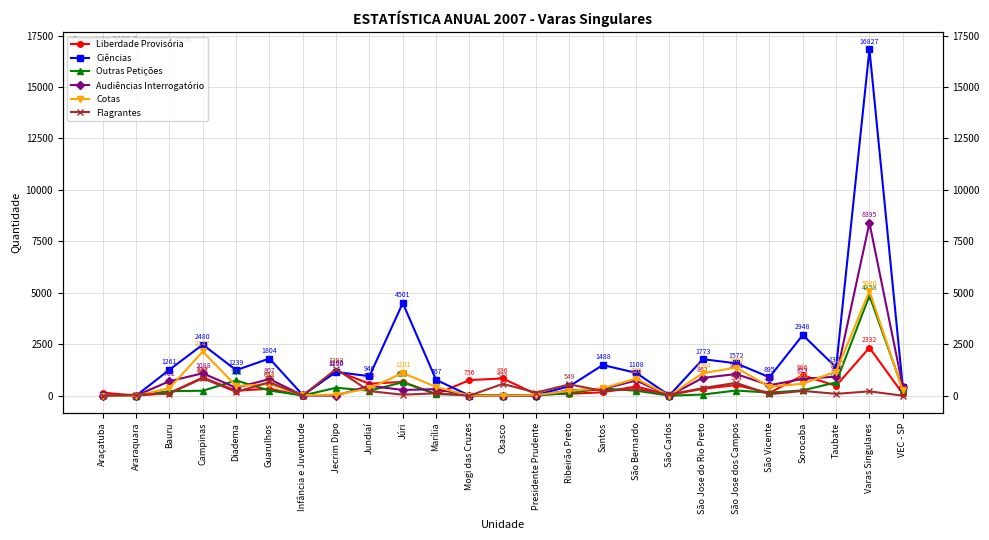

Reading left to right, transcribe all the data shown in this chart.

Liberdade Provisória: 146	1	127	883	240	337	2	1205	580	670	73	756	836	69	91	164	447	33	332	514	133	986	477	2332	95
Ciências: 11	0	1261	2480	1239	1804	29	1150	946	4501	767	6	0	32	458	1488	1108	10	1773	1572	895	2948	1371	16827	417
Outras Petições: 9	2	217	238	738	249	8	384	242	650	74	39	0	7	128	346	241	0	54	250	147	256	645	4858	319
Audiências Interrogatório: 1	2	701	1088	382	807	11	3	480	276	317	3	0	0	258	322	738	4	862	1051	506	813	926	8395	442
Cotas: 4	0	363	2147	468	566	22	49	358	1101	422	5	0	26	237	360	826	4	1094	1363	431	580	1170	5080	253
Flagrantes: 0	52	101	847	185	652	3	1293	220	47	114	0	572	149	549	229	320	57	368	624	68	230	89	208	0